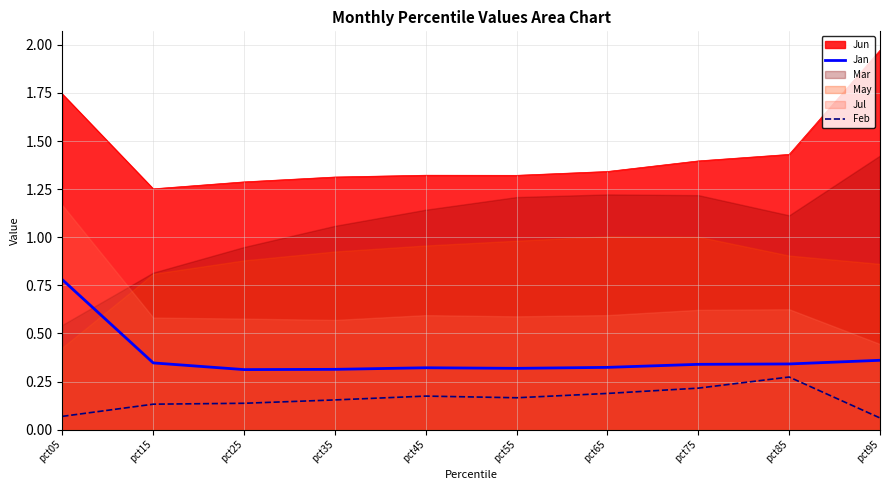

True or false: Jan has a value of 0.3 at pct35.

True